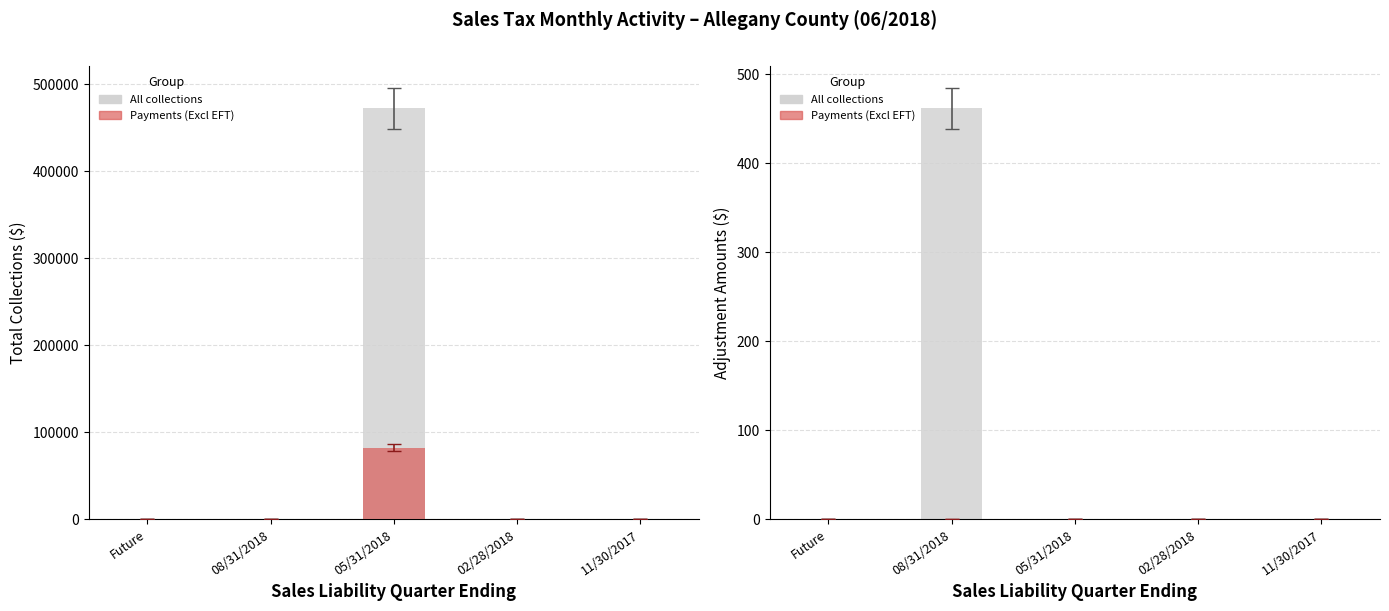

True or false: All collections has a value of -166.4 at 11/30/2017.

False